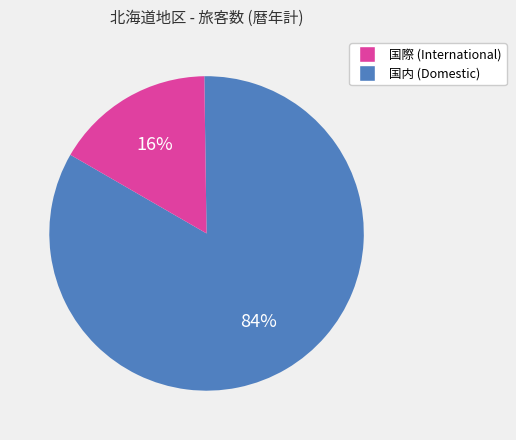

To the nearest percent, what is the average slice percentage?

50%